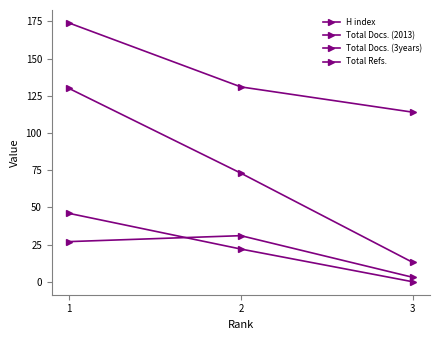

What is the lowest value of the H index series?

114